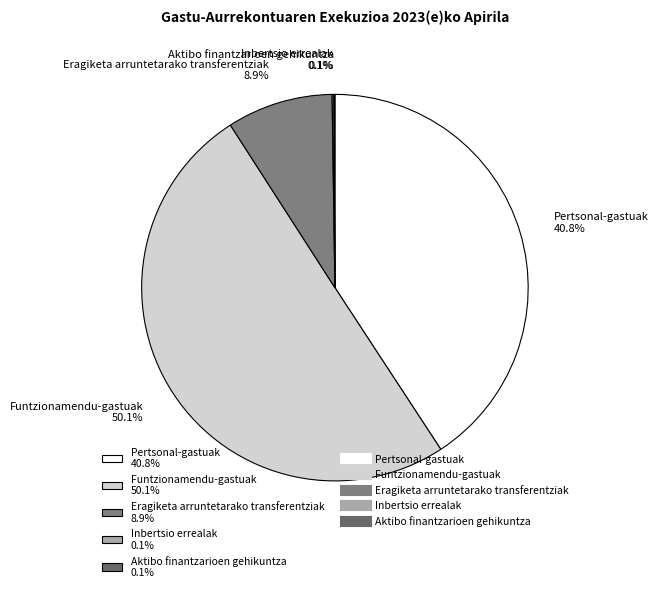

What percentage is NOT represented by Eragiketa arruntetarako transferentziak 8.9%?

91.1%